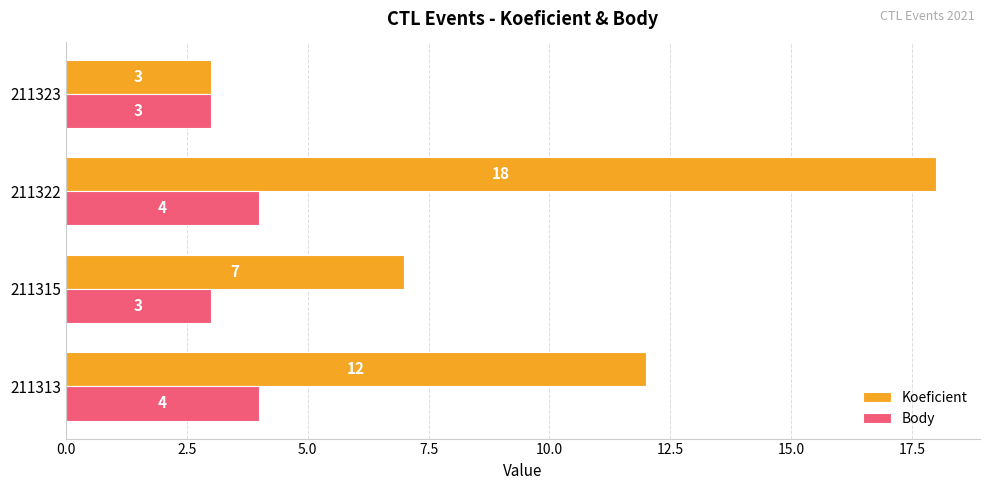

At which label is Koeficient closest to 10?

211313